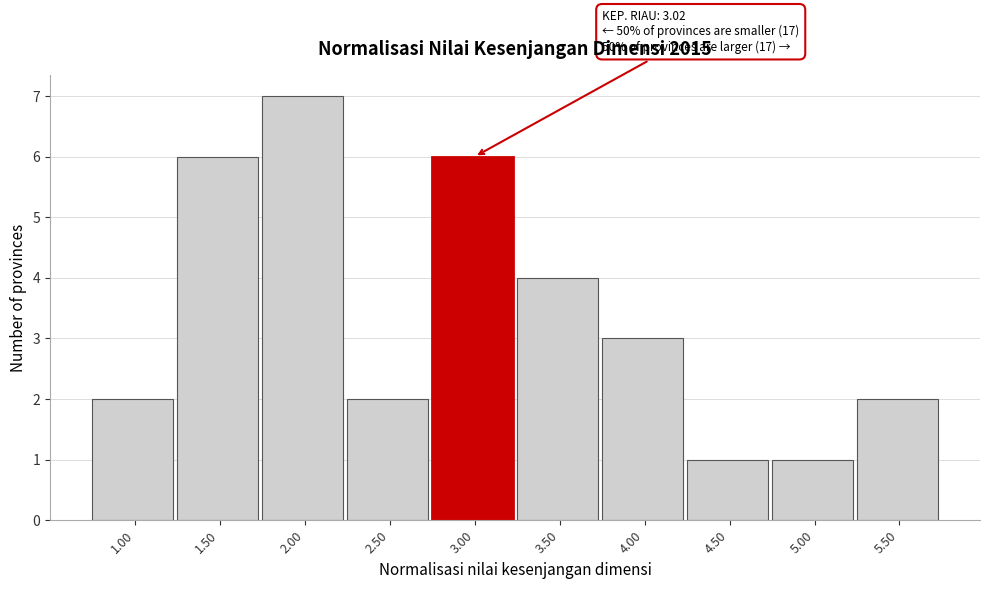

Reading right to left, extract all data points from this chart.

5.50=2	5.00=1	4.50=1	4.00=3	3.50=4	3.00=6	2.50=2	2.00=7	1.50=6	1.00=2